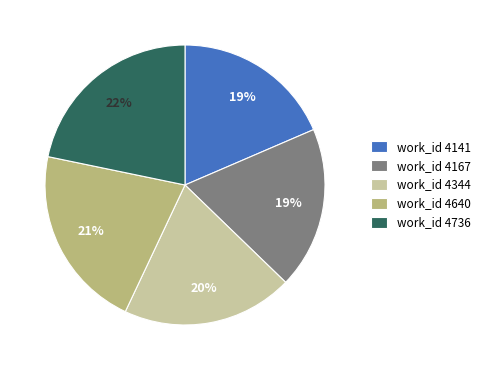

Count the number of slices in the pie.

5